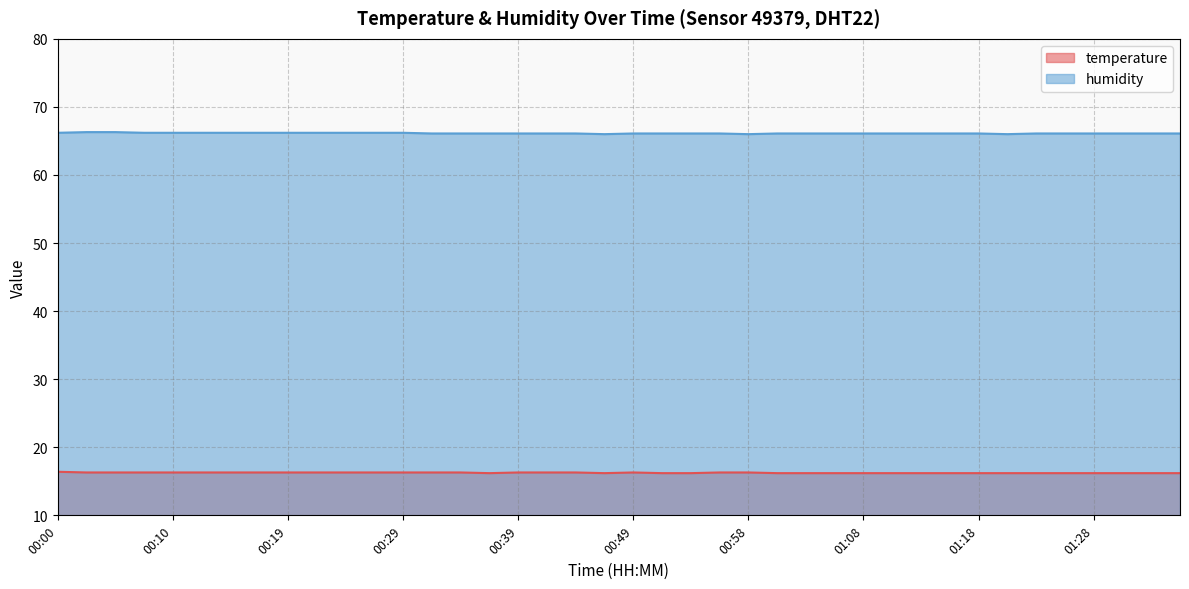

Is it true that temperature equals 11.0 at 01:06?

False